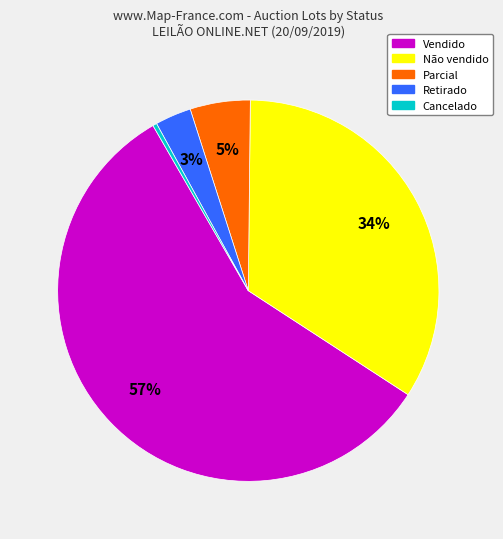

How many slices are in this pie chart?

5